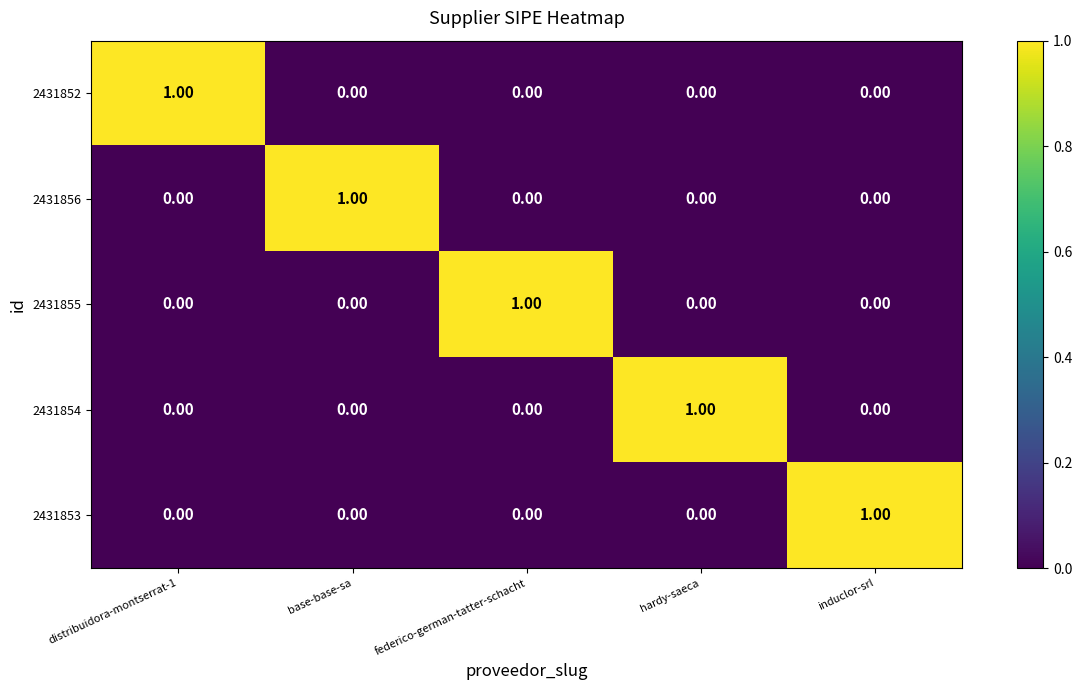

At how many categories does at least one series exceed 0?

5